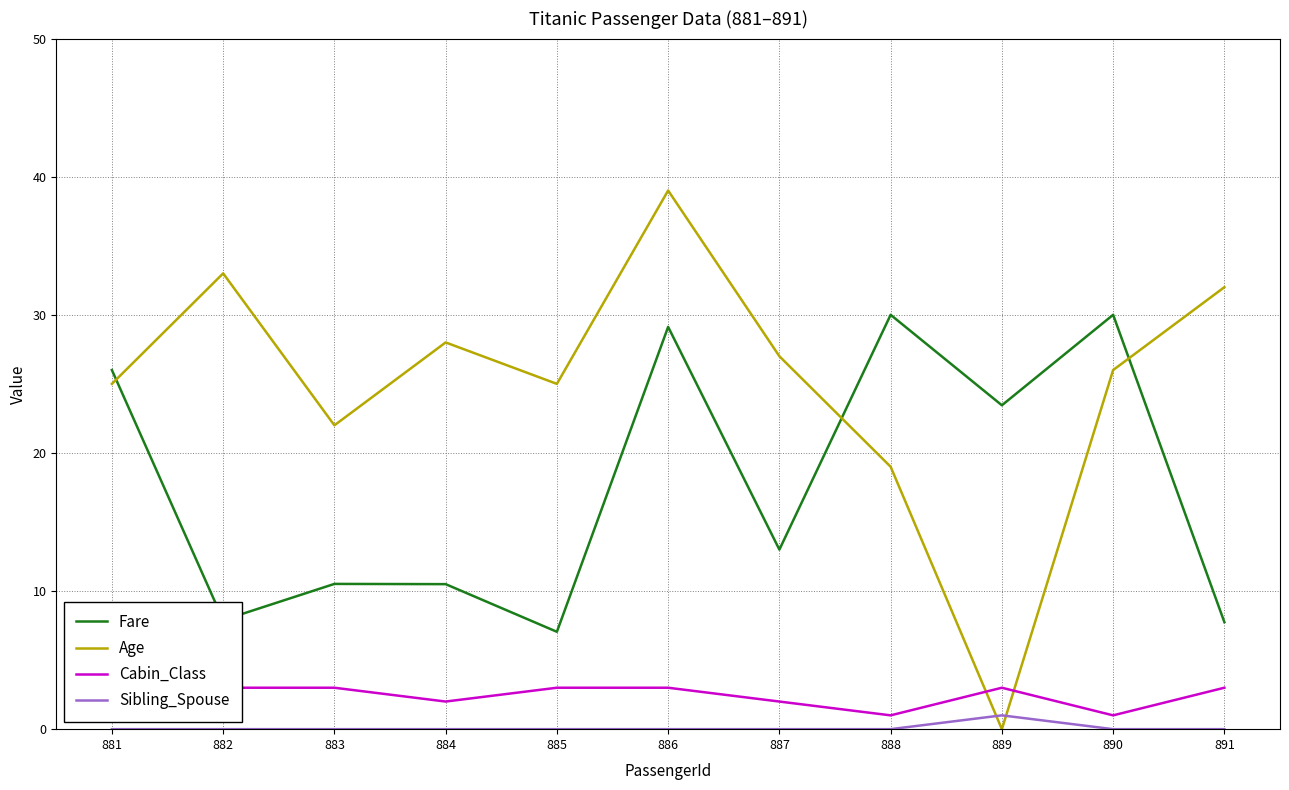

Does the chart display data point markers on the line(s)?

No